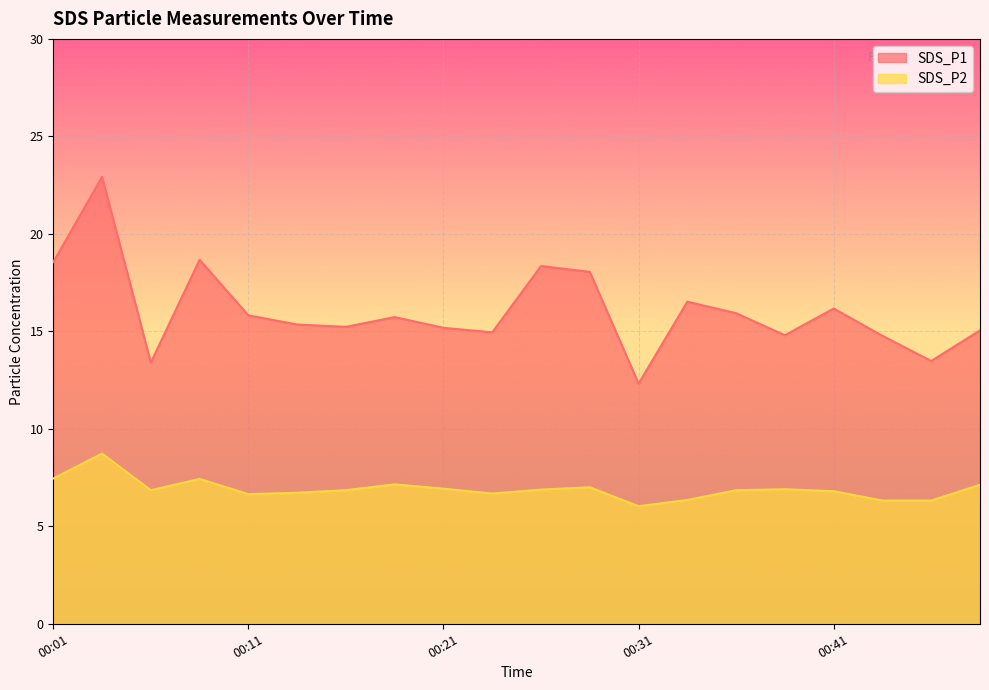

What is the value of the SDS_P2 point at the 6th from the left?

6.7